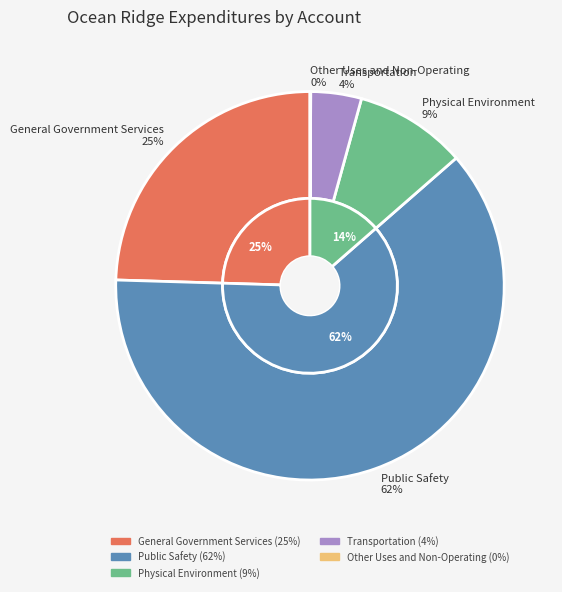

Does Public Safety represent more than half of the total?

Yes